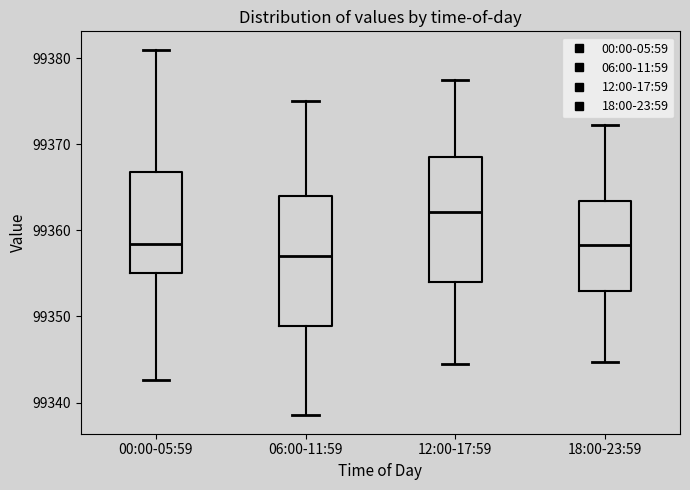

Reading left to right, transcribe this box plot: for each box, give where its median line is, the range the box spans, and where its two whiskers end, as read against the y-axis. The values are not printed on the chart, so give them approximately, as read against the axis.

00:00-05:59: median 99358, box 99355 to 99367, whiskers 99343 to 99381
06:00-11:59: median 99357, box 99349 to 99364, whiskers 99339 to 99375
12:00-17:59: median 99362, box 99354 to 99369, whiskers 99345 to 99378
18:00-23:59: median 99358, box 99353 to 99363, whiskers 99345 to 99372